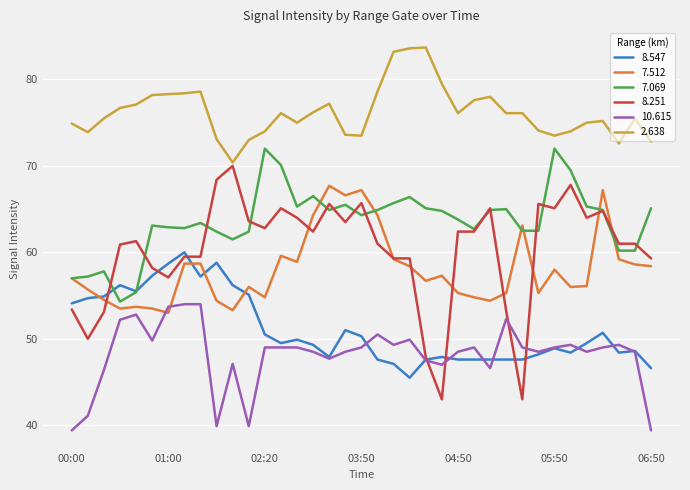

What is the highest value of the 10.615 series?

54.0